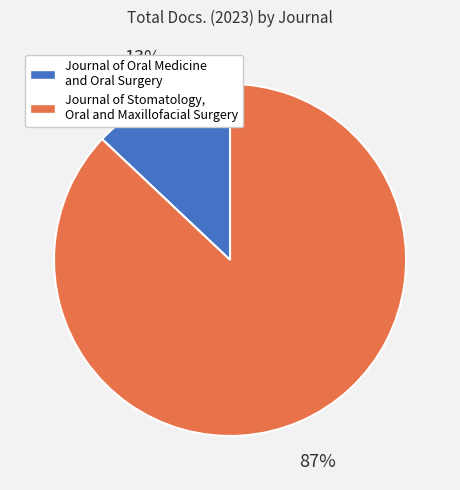

Do Journal of Stomatology, Oral and Maxillofacial Surgery and Journal of Oral Medicine and Oral Surgery together represent more than half of the pie?

Yes